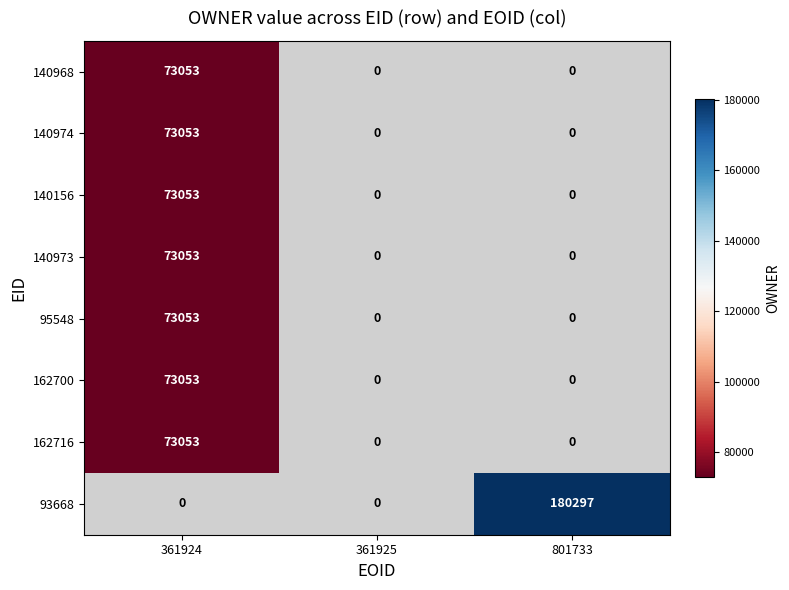

Is it true that 140968 equals 105302 at 361924?

False